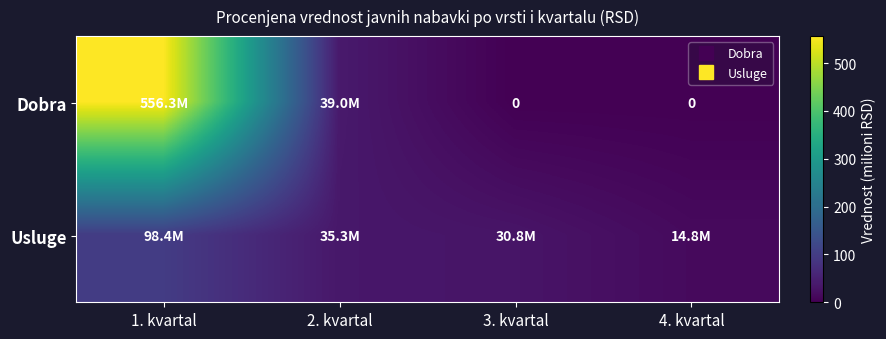

Between 3. kvartal and 2. kvartal, which is larger?

2. kvartal